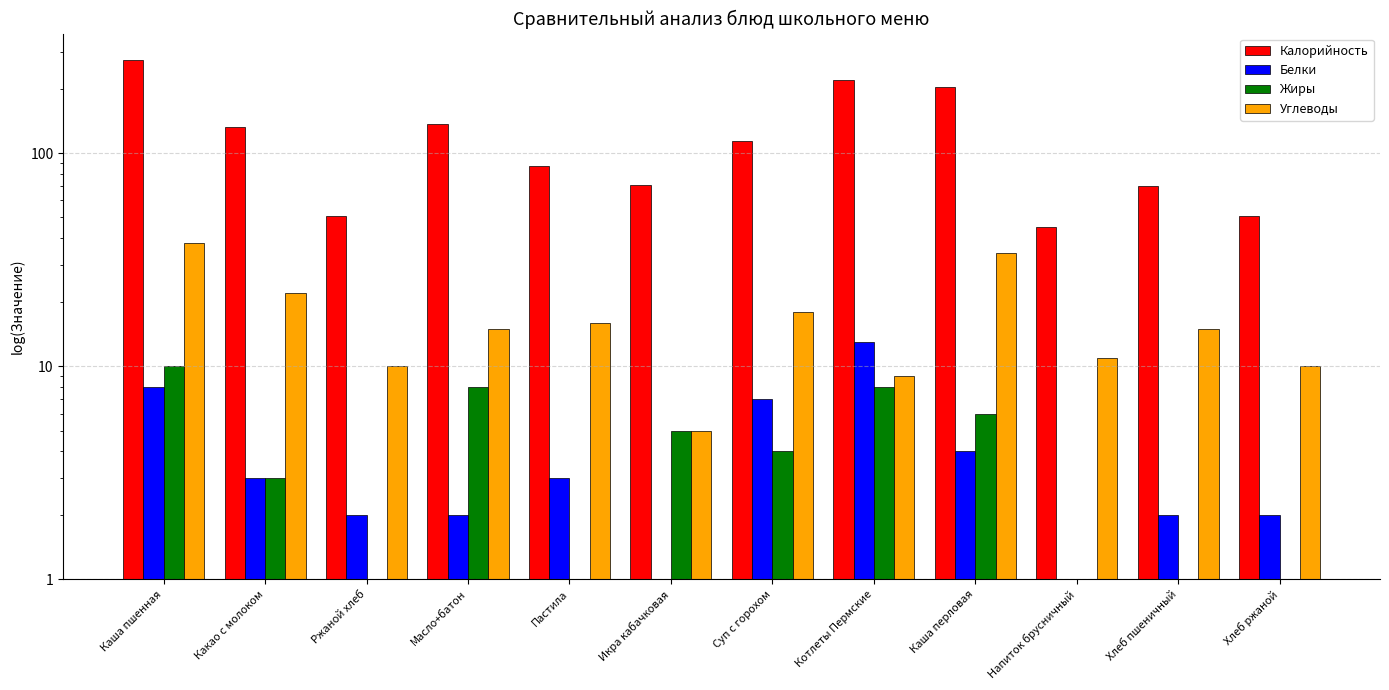

What are all the series names shown in the legend?

Калорийность, Белки, Жиры, Углеводы